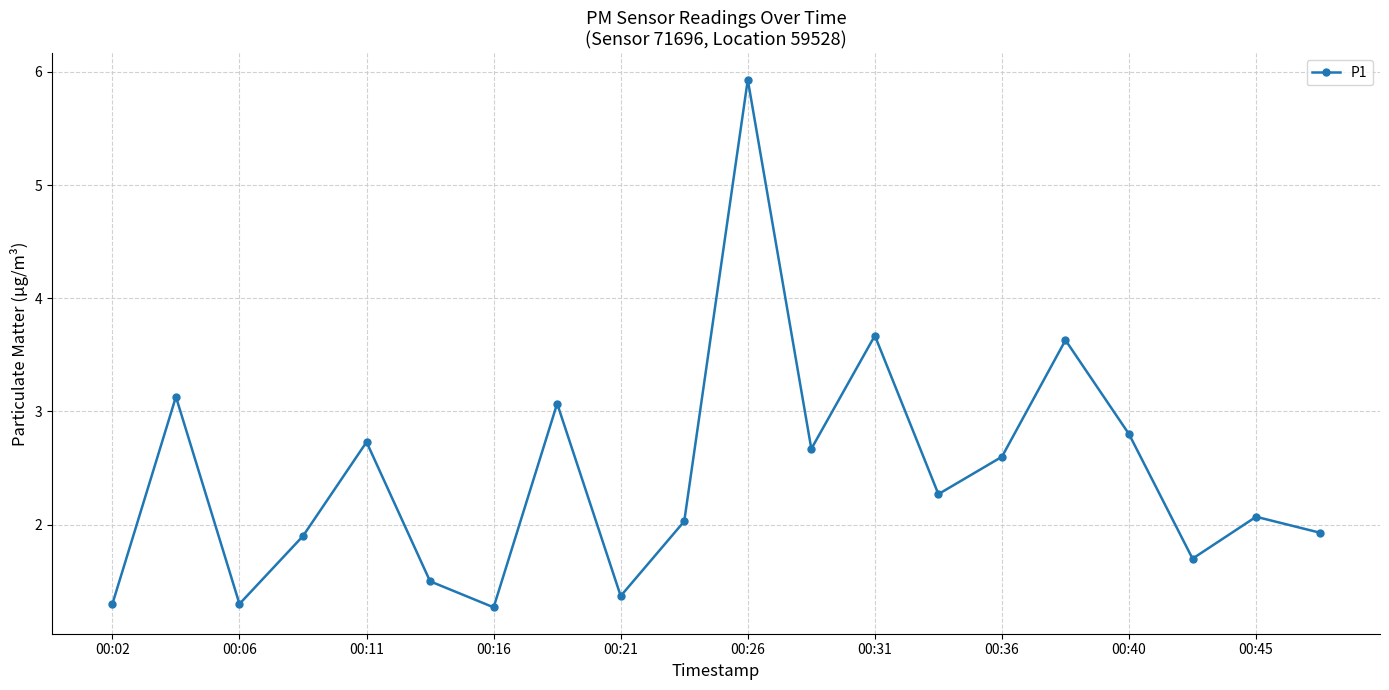

What is the difference between the second highest and second lowest values?

2.4